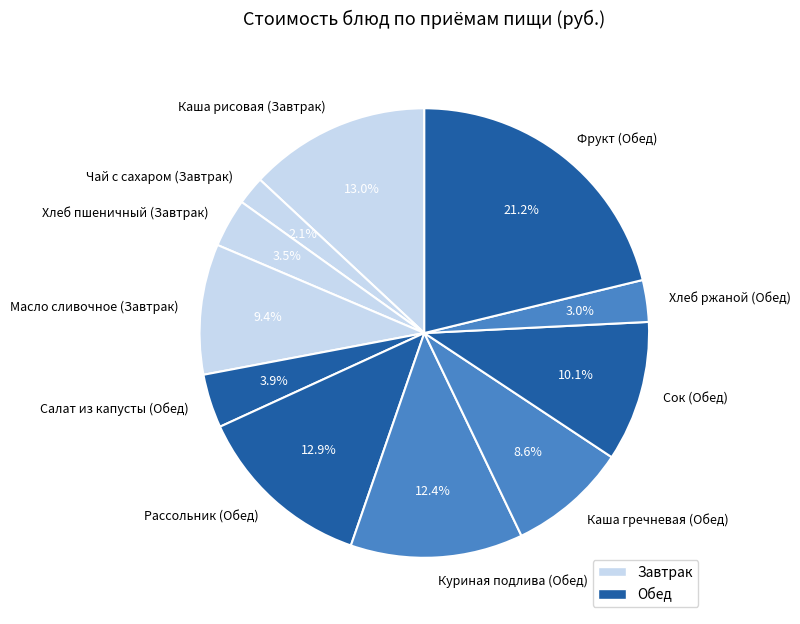

How many slices are in this pie chart?

11